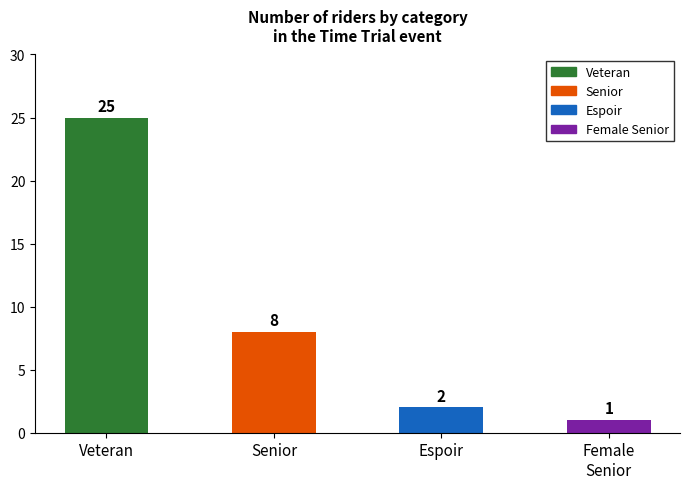

What is the label of the 4th bar from the right?

Veteran